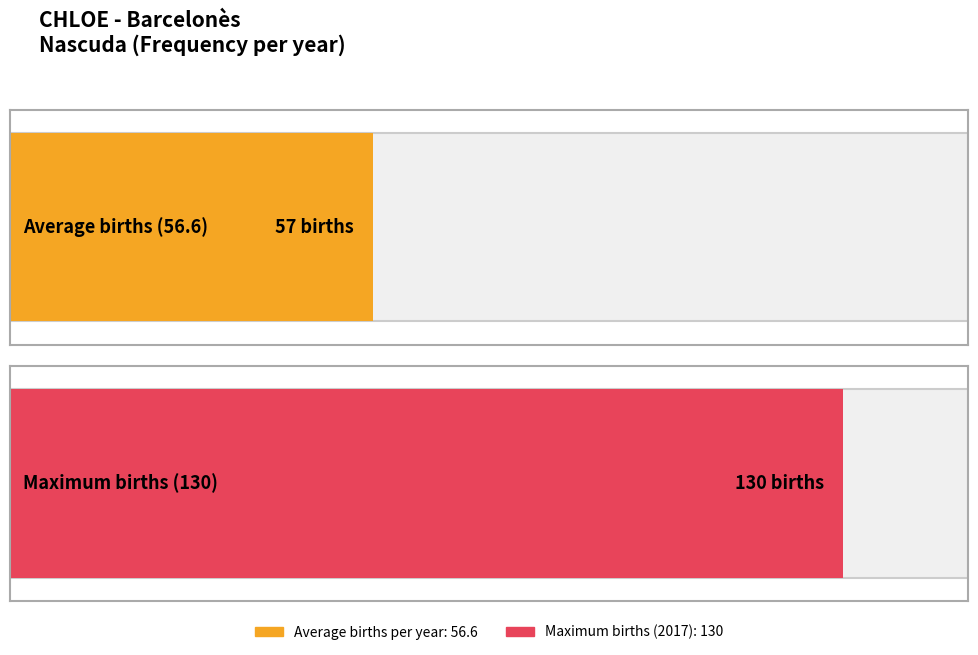

What is the value of the 1st bar from the left?

57